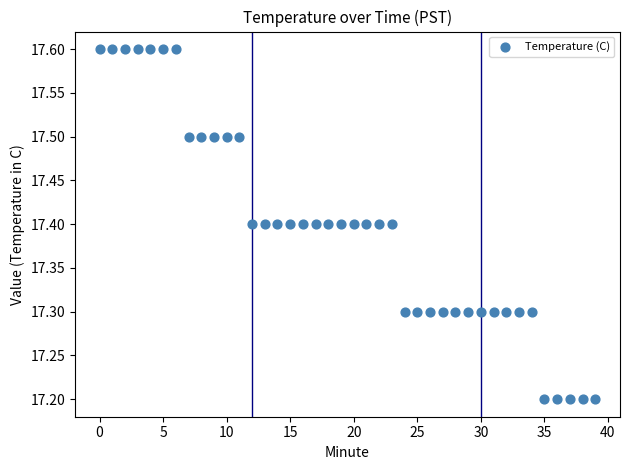

What is the range of Y values (max minus min)?

0.4